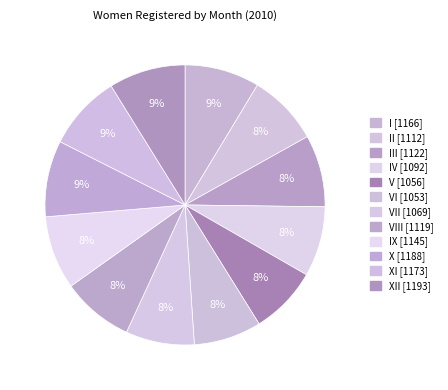

How many segments does this pie chart have?

12